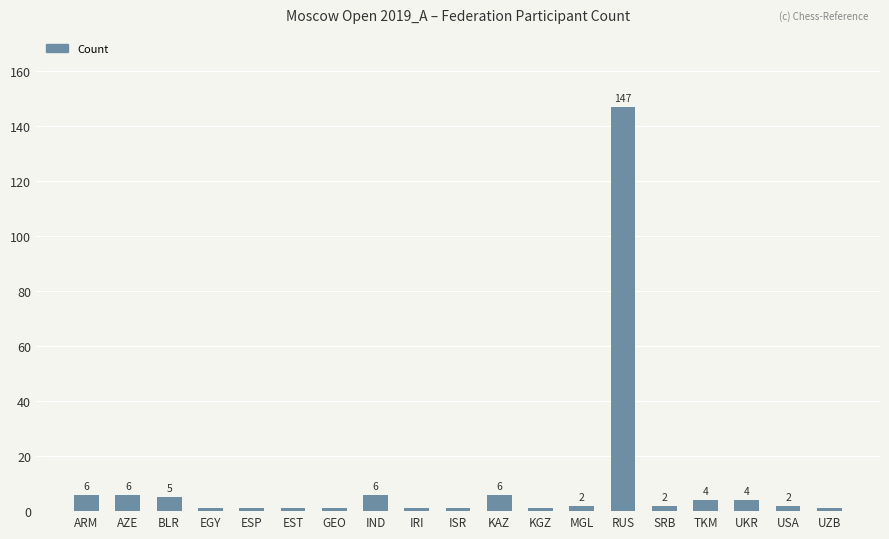

What is the greatest value displayed?

147